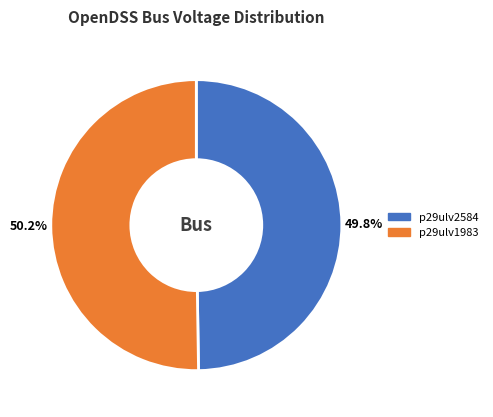

How many slices are in this pie chart?

2